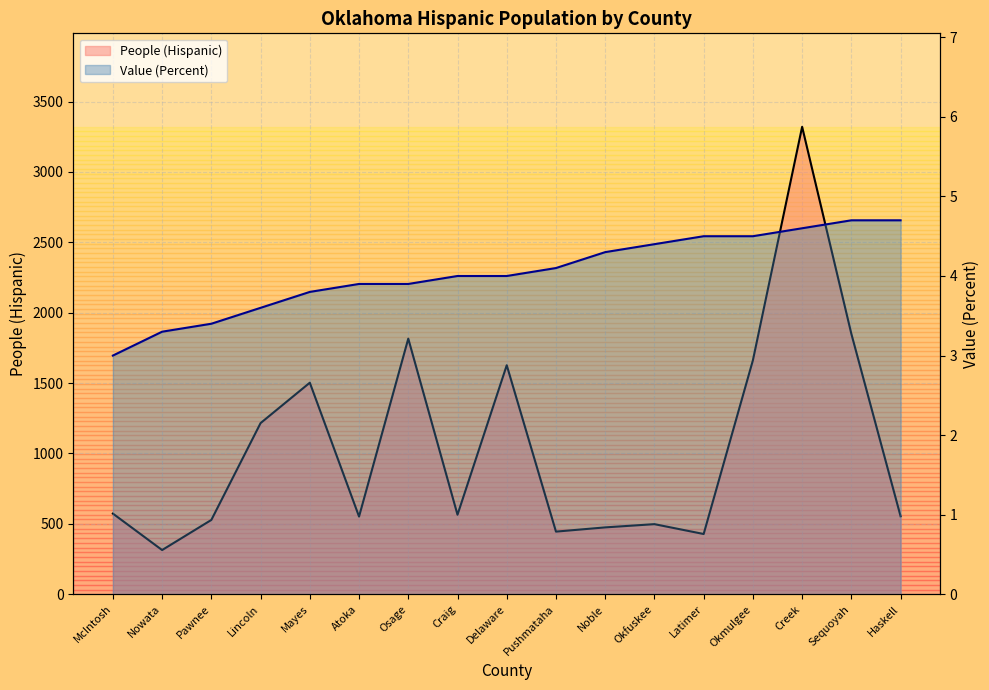

What position from the left is Latimer?

13